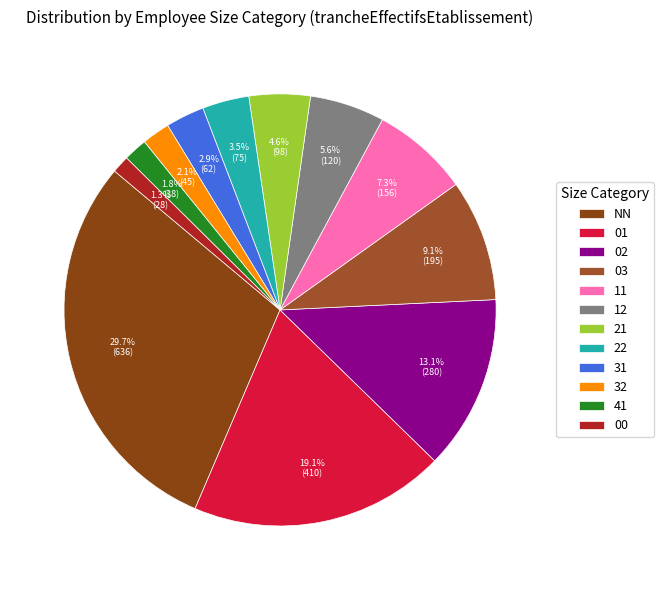

To the nearest percent, what is the difference between the largest and smallest slice percentages?

28%